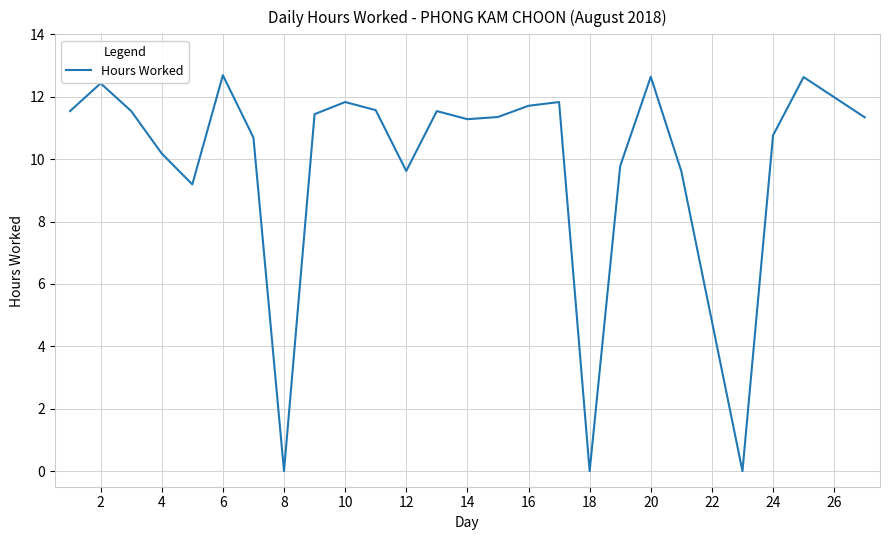

What is the difference between the maximum and minimum values?

12.7